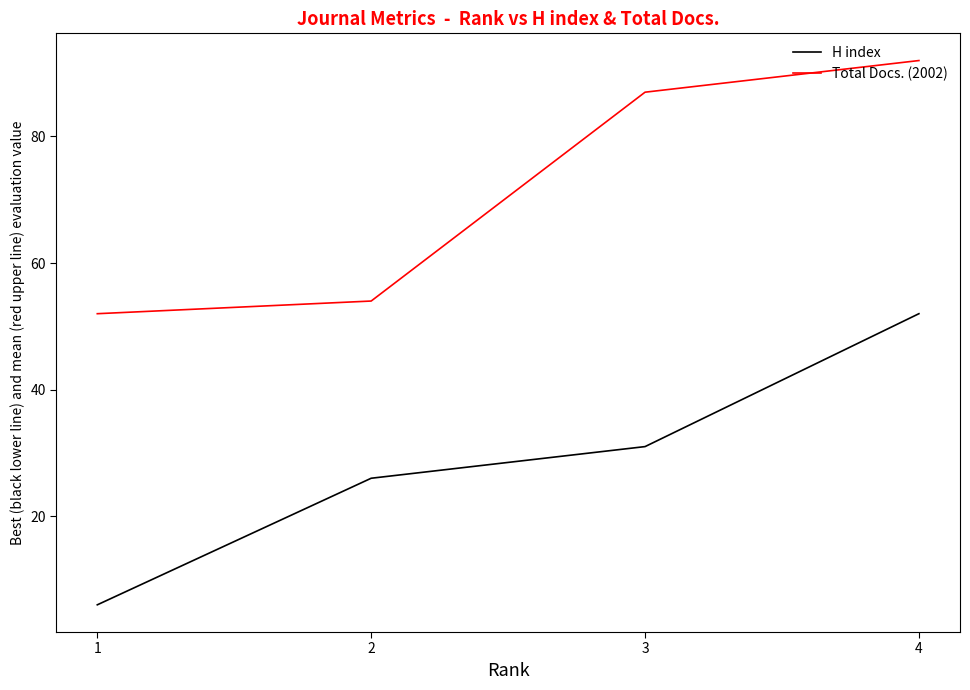

List the series in order of their overall mean, lowest first.

H index, Total Docs. (2002)